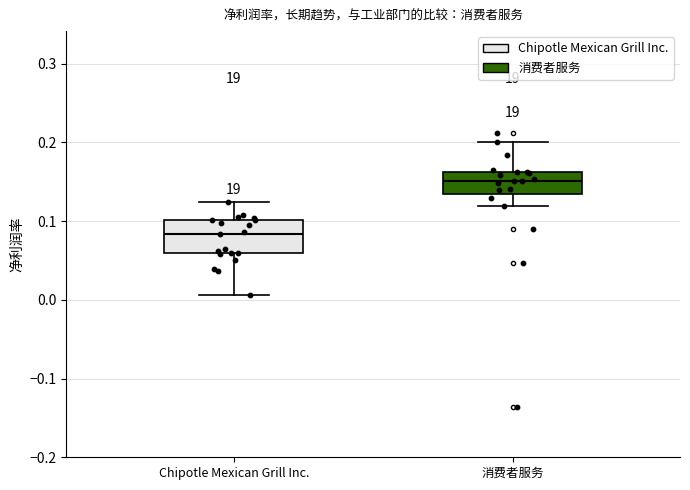

Where does the upper whisker of the box for Chipotle Mexican Grill Inc. end on the y-axis? The values are not printed on the chart, so give them approximately, as read against the axis.

0.12